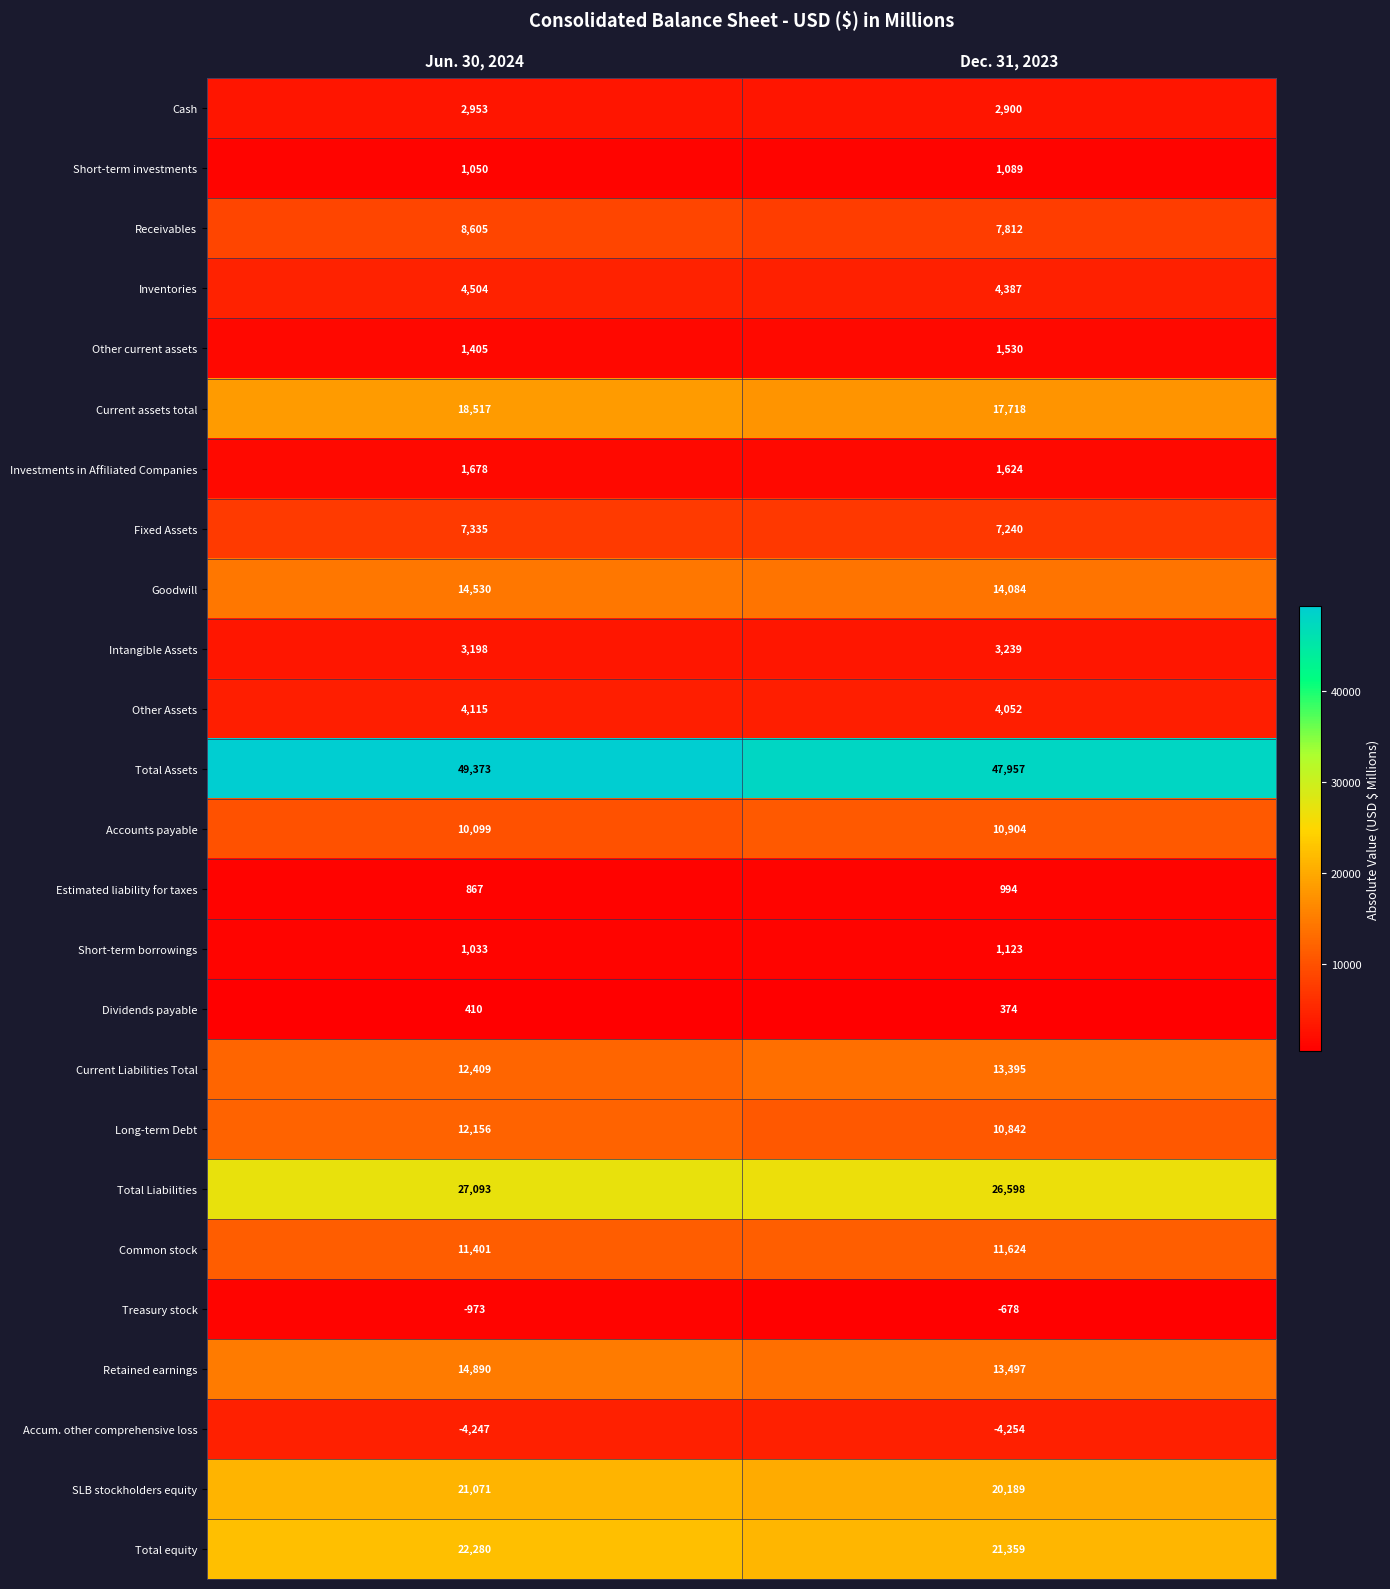

What is the lowest value of the Short-term borrowings series?

1033